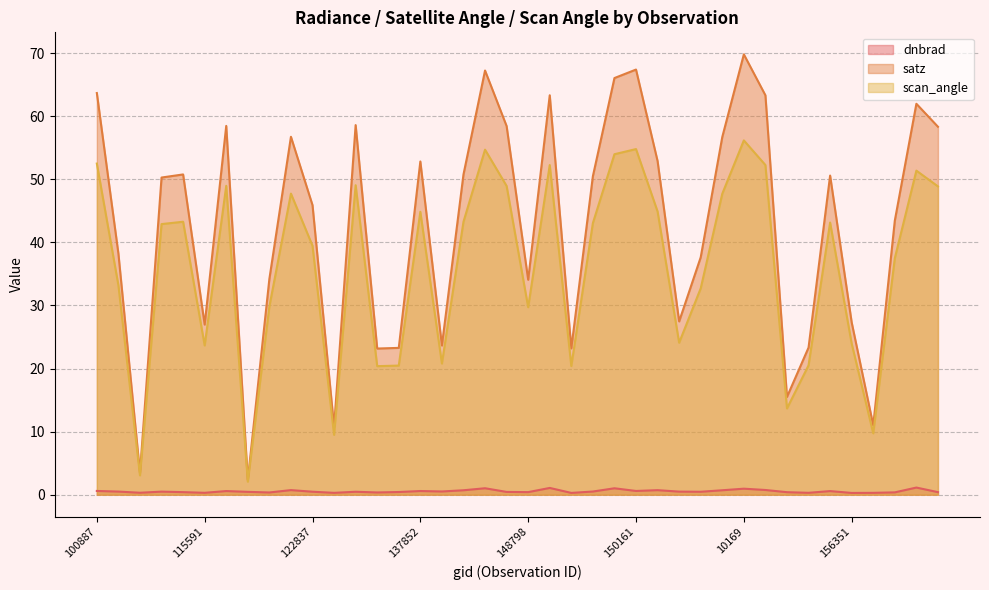

At how many categories does at least one series exceed 63?

7